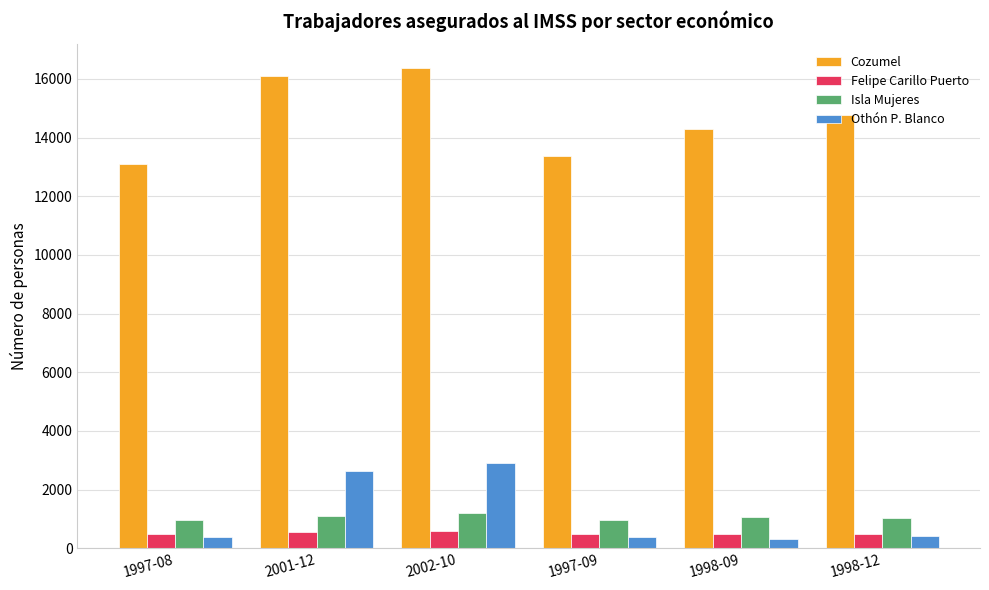

What position from the right is 1997-09?

3